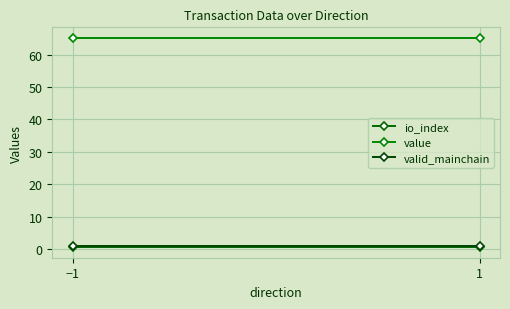

The value of value at −1 is 65.2. True or false?

True